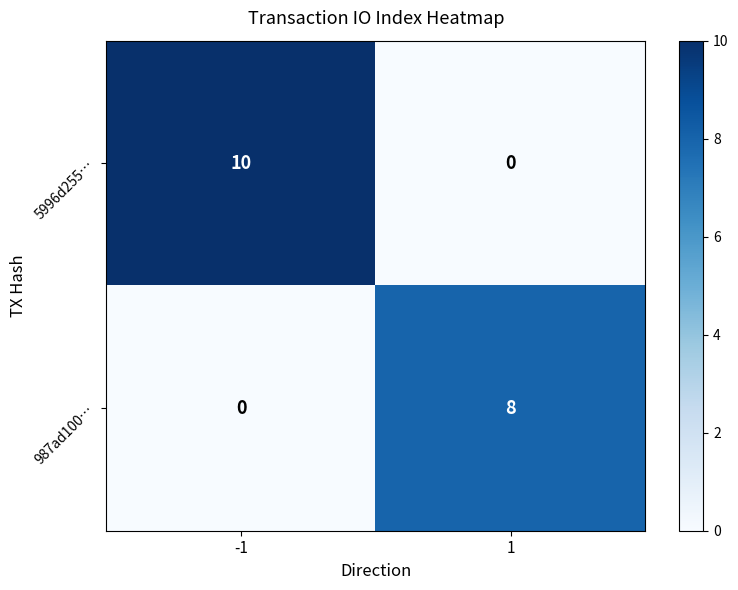

What is the sum of all 5996d255… values?

10